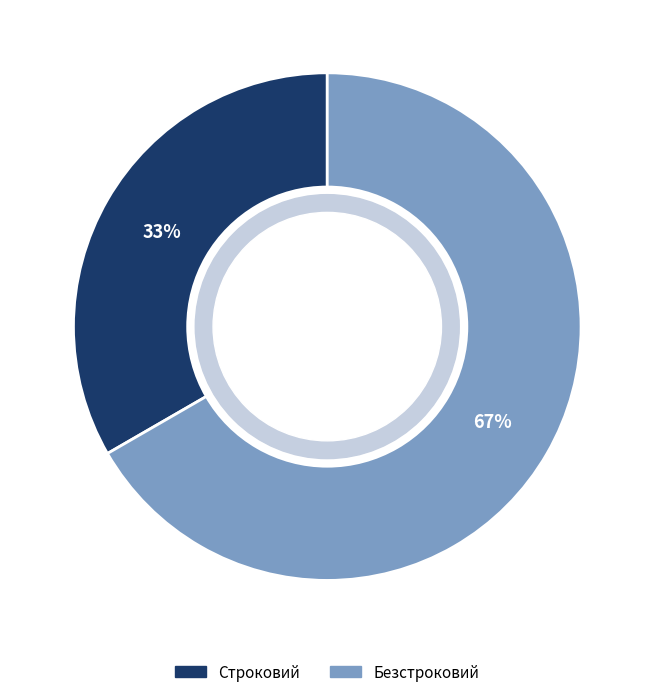

Which slice is the smallest?

Строковий